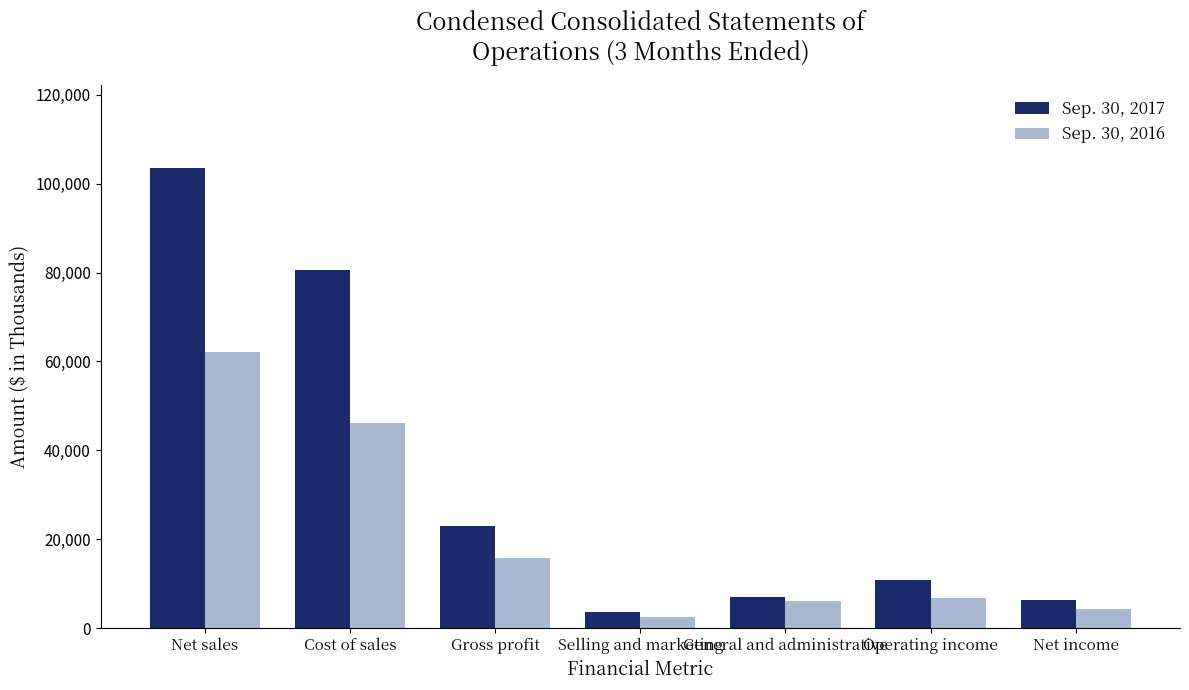

True or false: Sep. 30, 2017 has a value of 10952 at Operating income.

True